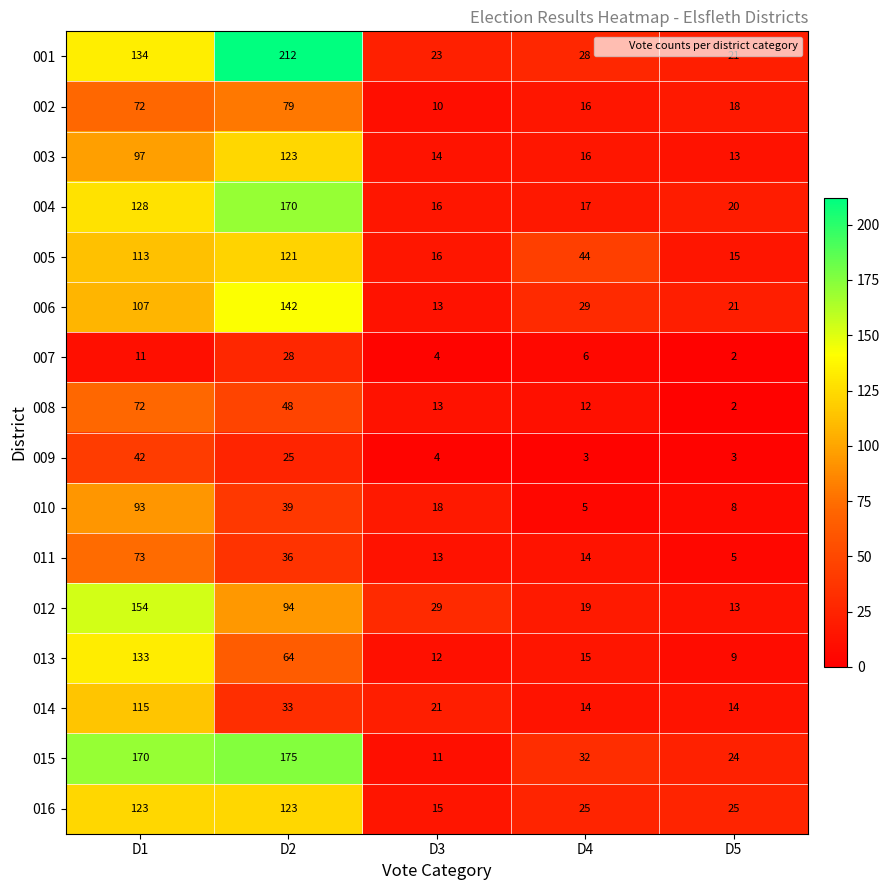

How many data points does each series have?

5